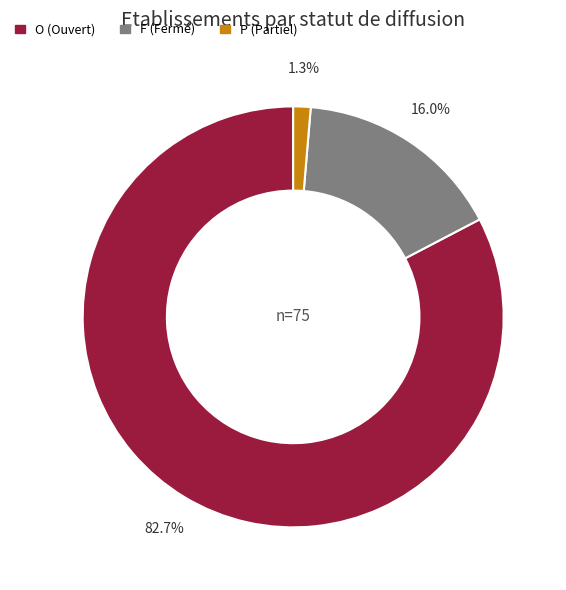

What is the smallest slice in the pie chart?

P